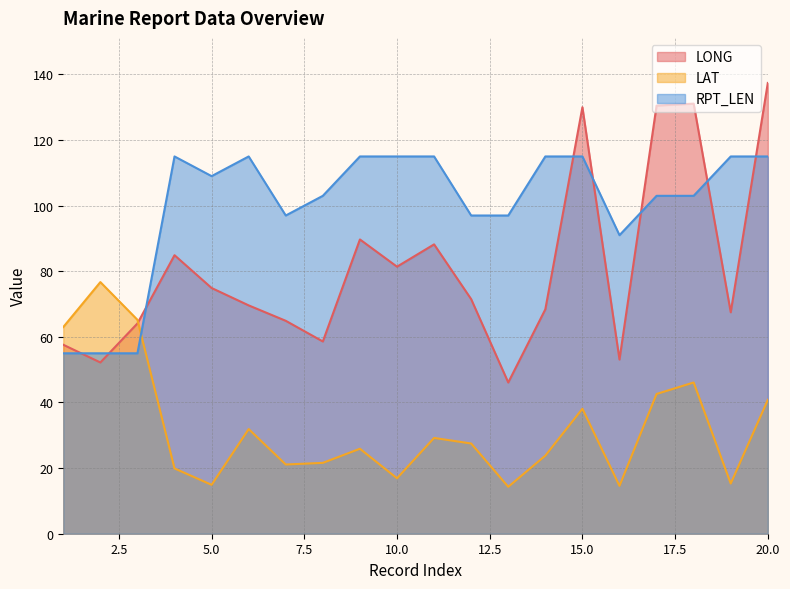

What is the minimum value shown in the chart?

14.3